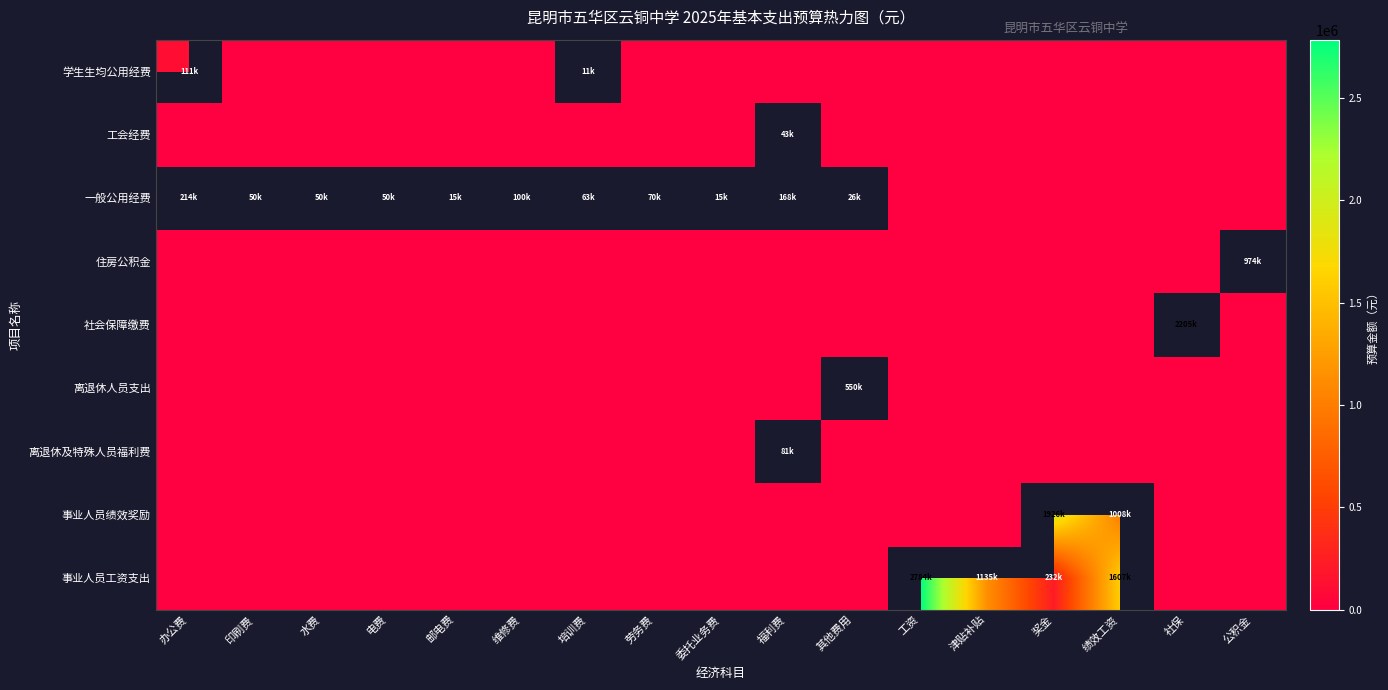

Is it true that 工会经费 equals 0.0 at 委托业务费?

True